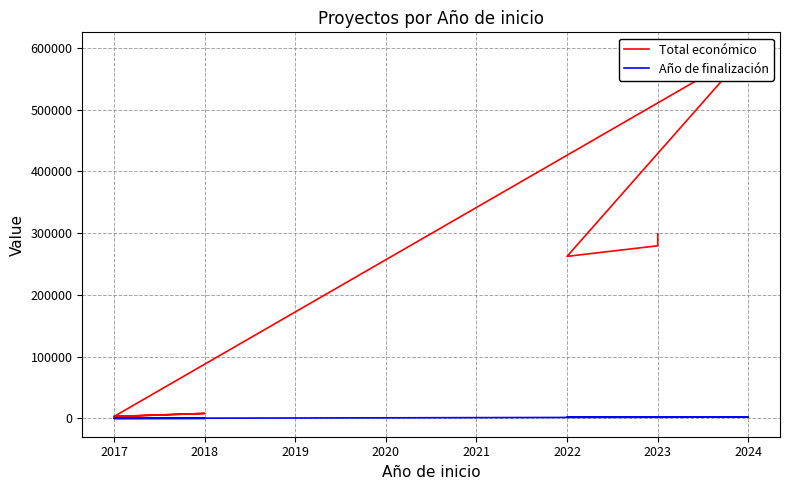

Which series changed the most between 2023 and 2022?

Total económico